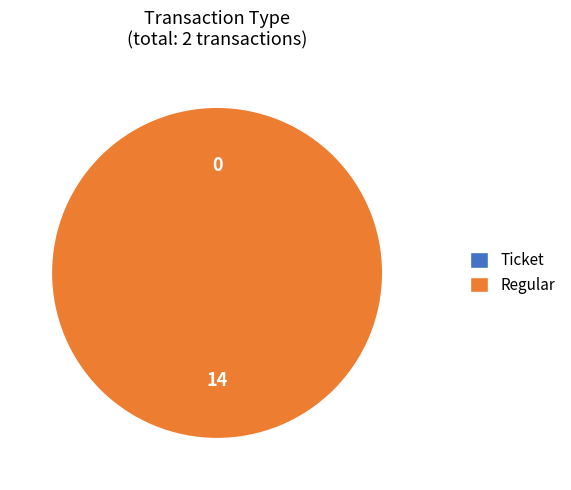

Is it true that Ticket is 0% of the pie?

True